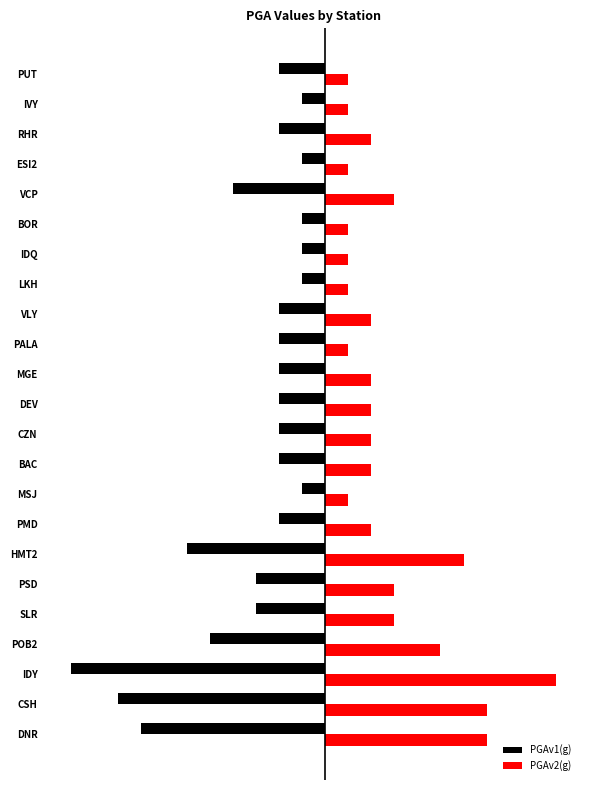

What is the sum of all PGAv1(g) values?

-0.1